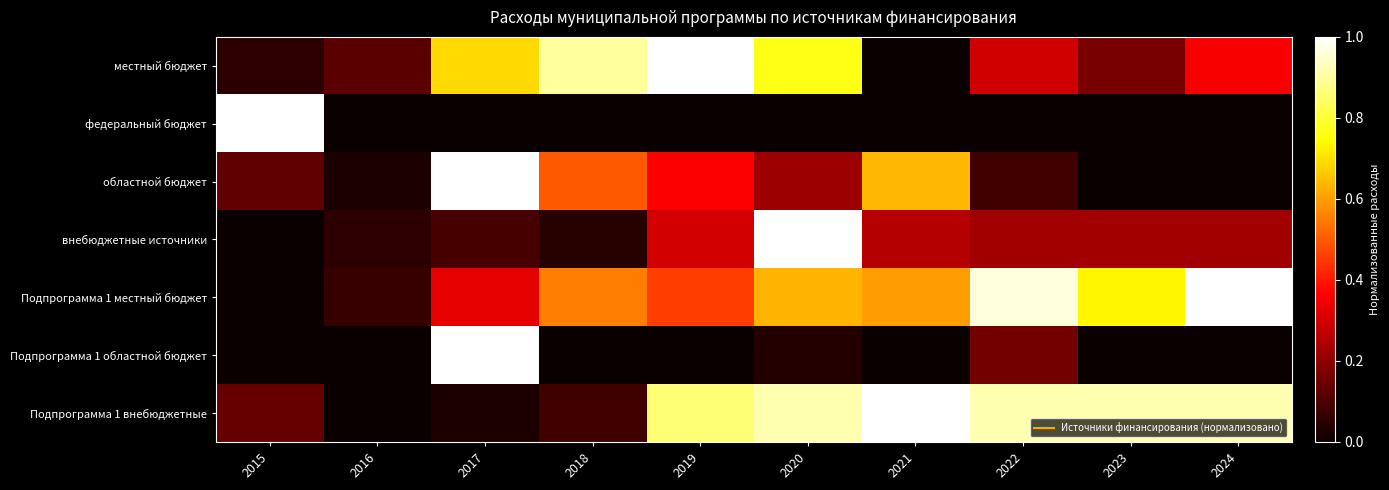

At which category is the sum across all series the highest?

2020